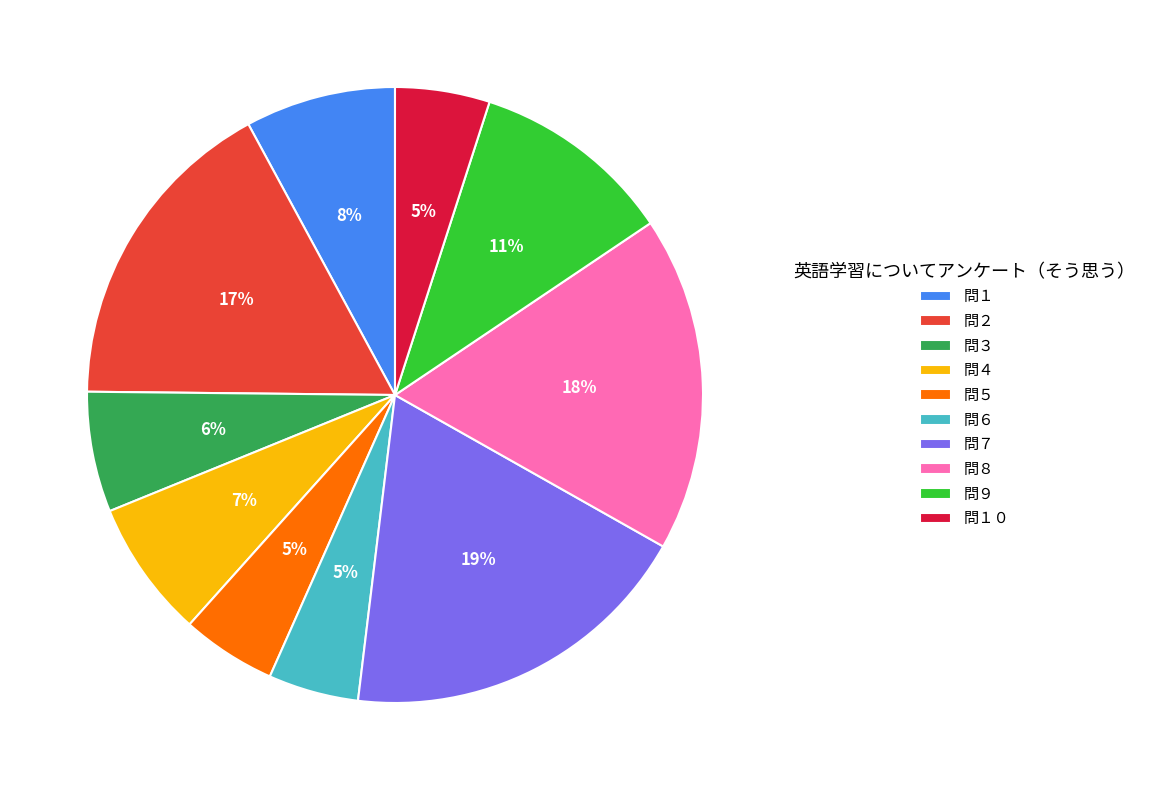

True or false: 問１０ accounts for 5% of the total.

True